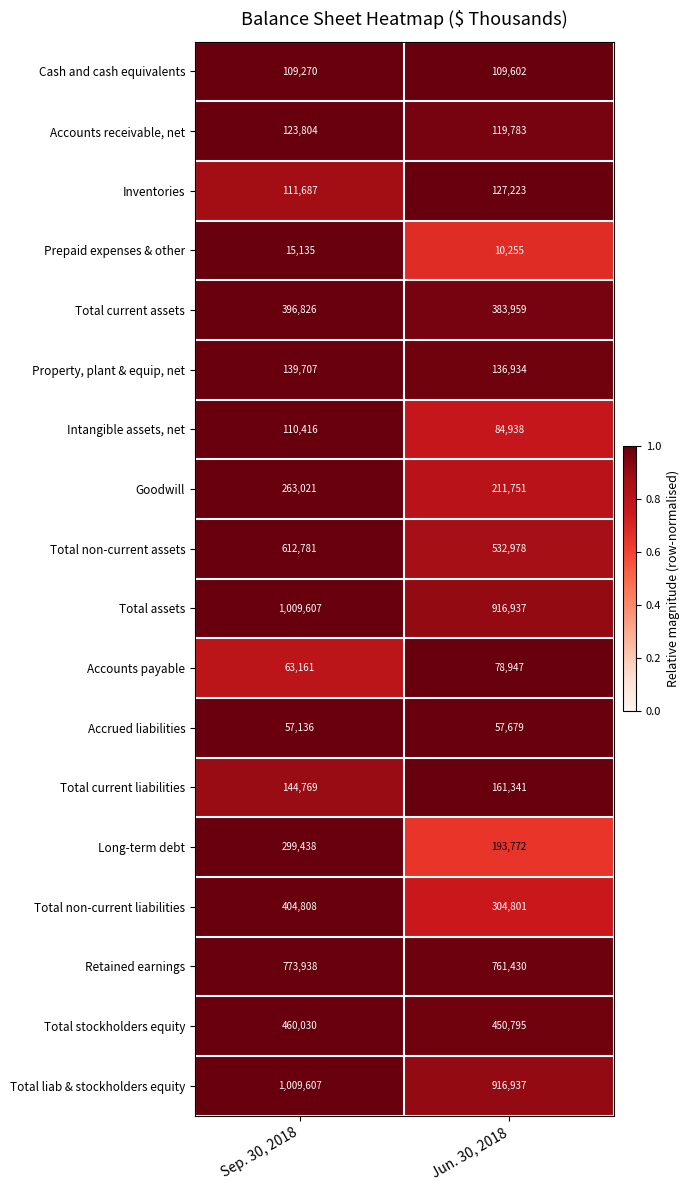

Which category has the lowest value in the Total non-current liabilities series?

Jun. 30, 2018